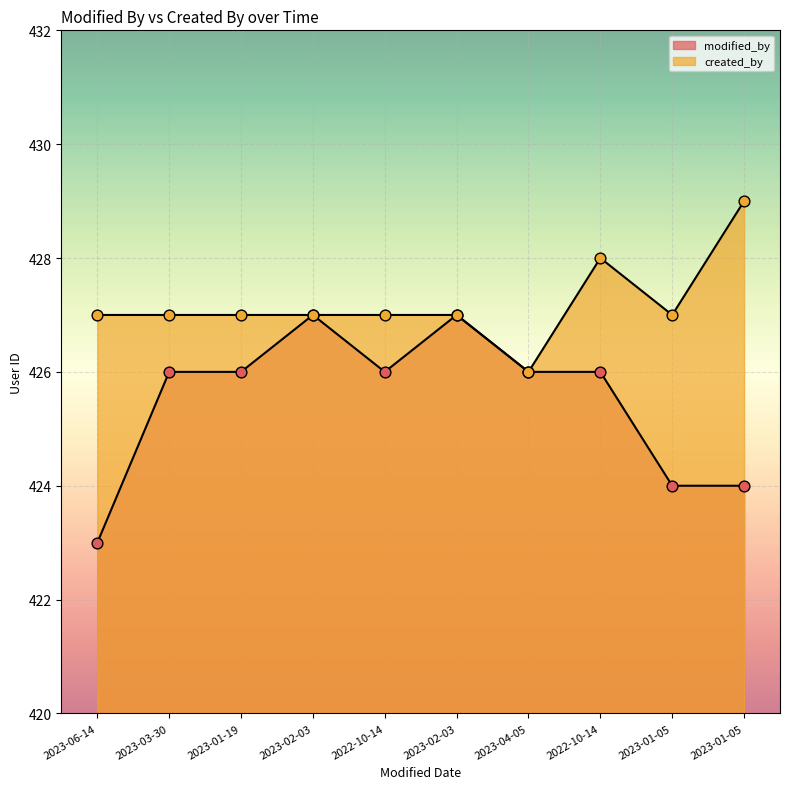

At which category is the sum across all series the highest?

2023-02-03